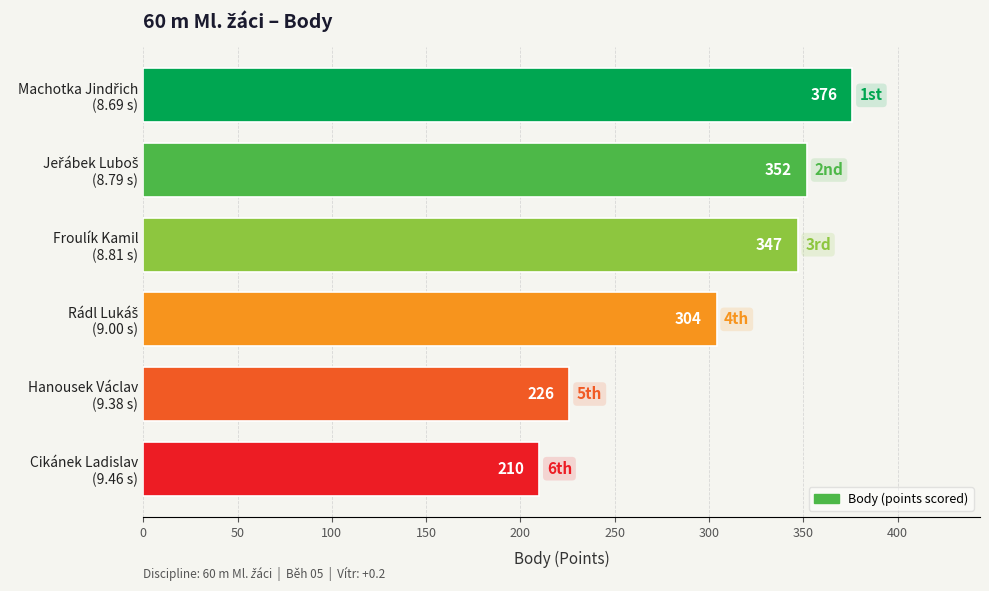

Reading bottom to top, list all the values displayed in this chart.

210	226	304	347	352	376